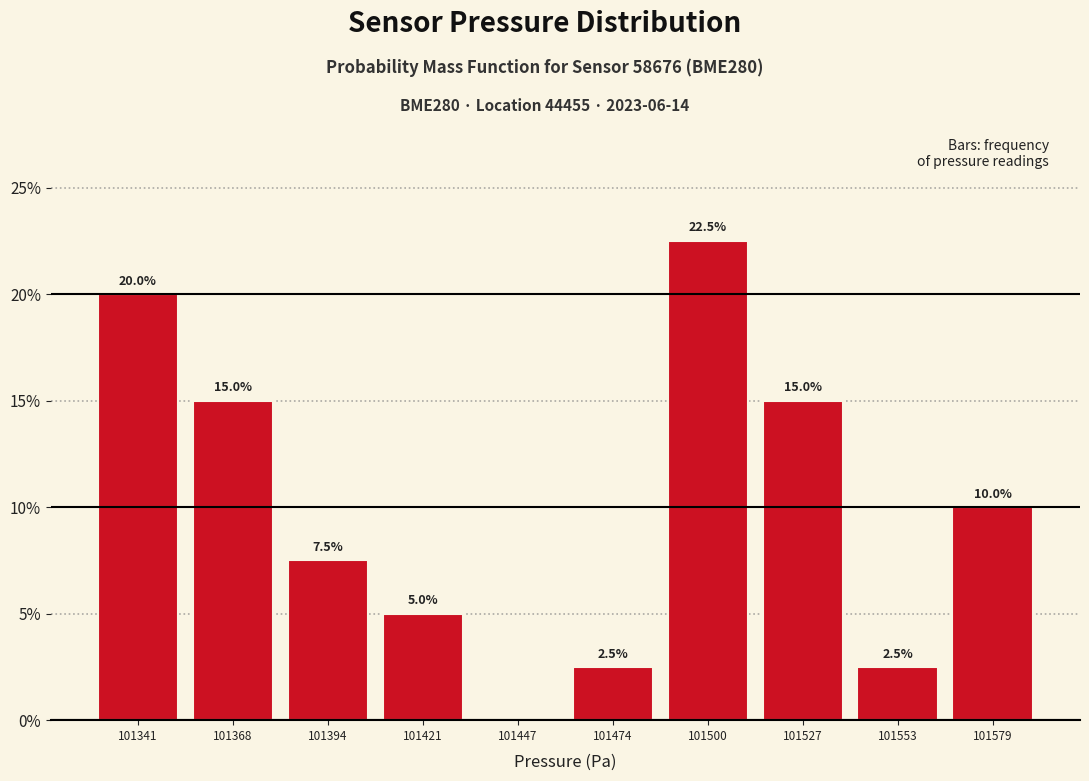

Which range on the x-axis has the tallest bar?

101485 to 101515